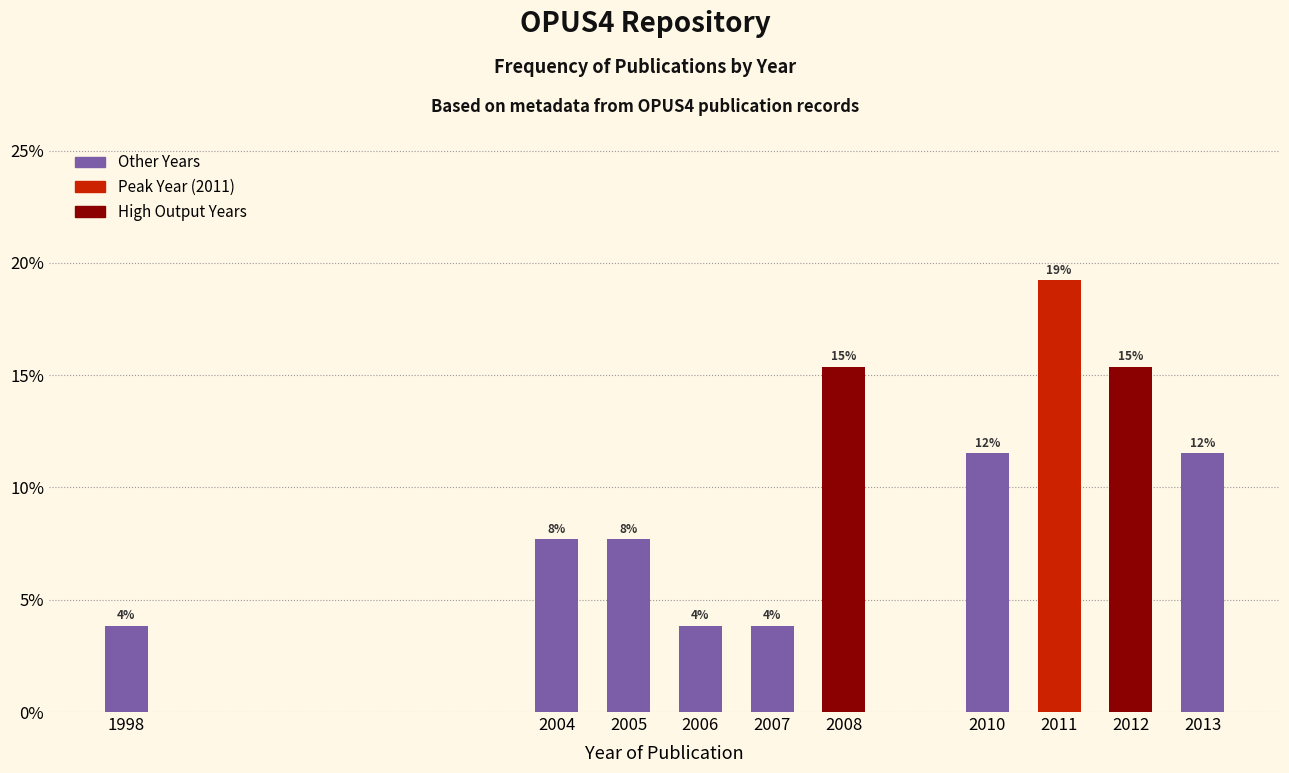

Are the bars horizontal?

No